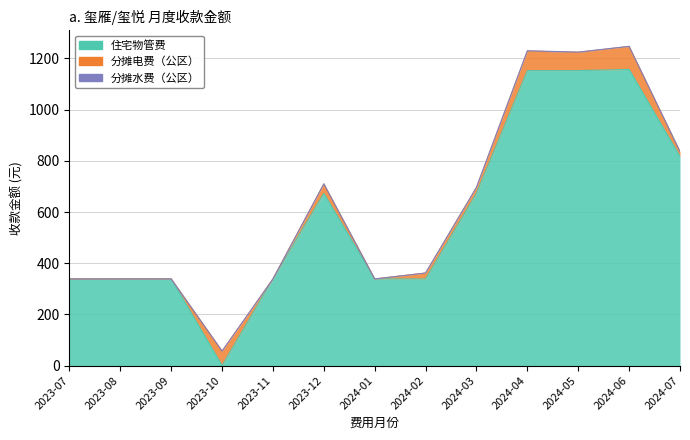

How many interior local valleys does the 住宅物管费 series have?

1